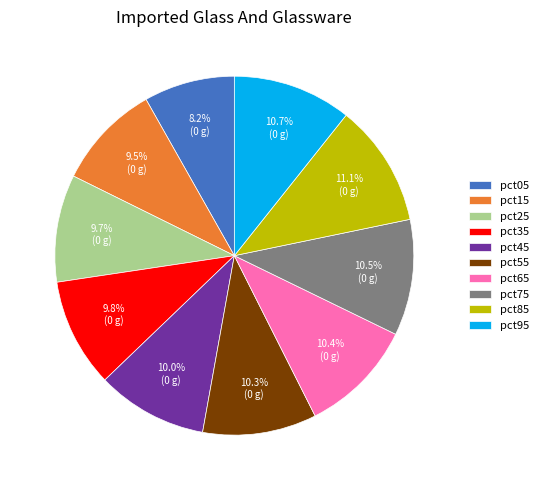

What is the smallest slice in the pie chart?

pct05